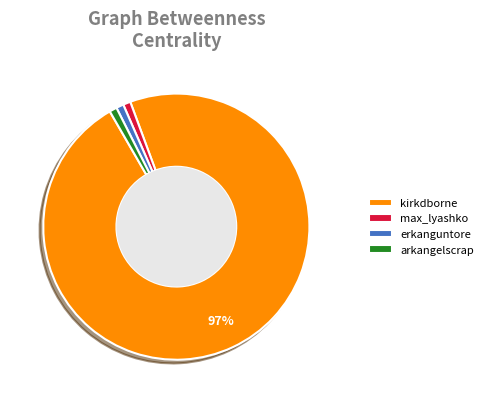

How many slices are in this pie chart?

4